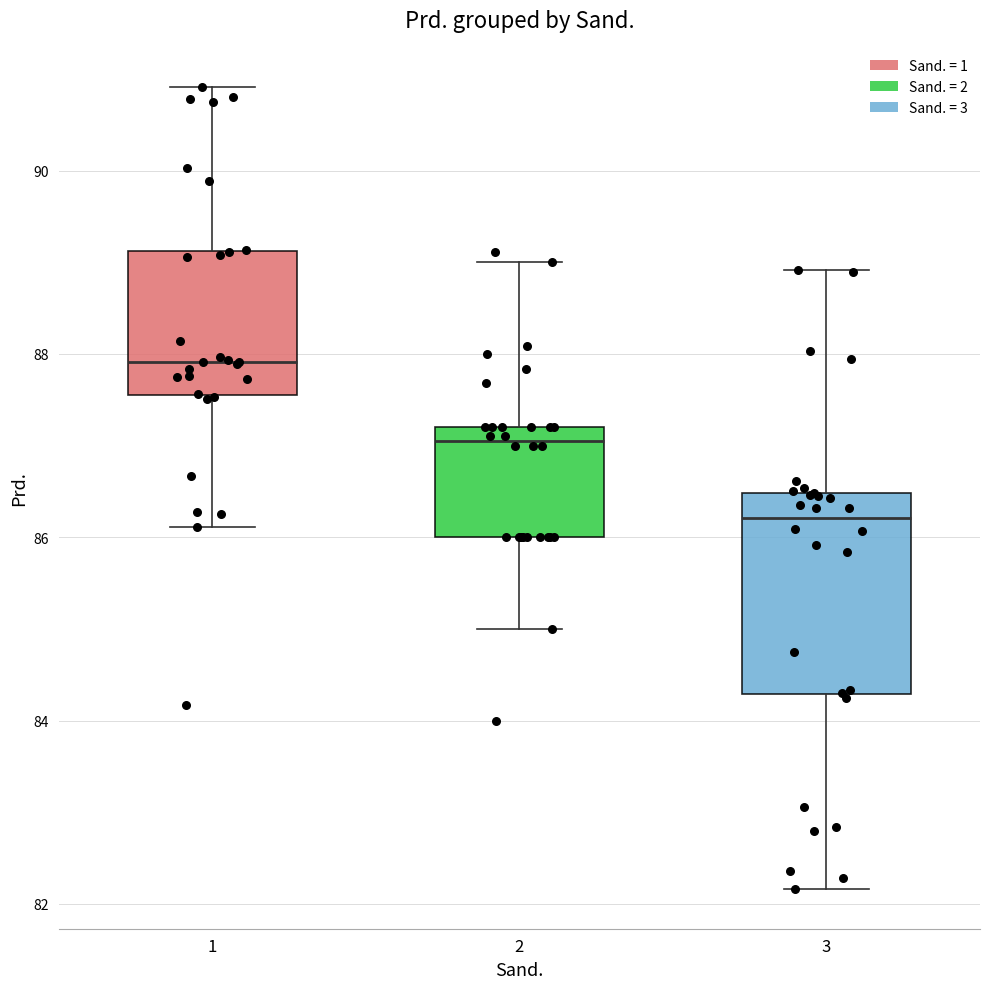

Where does the median line of the box at x = 3 sit on the y-axis? The values are not printed on the chart, so give them approximately, as read against the axis.

86.2